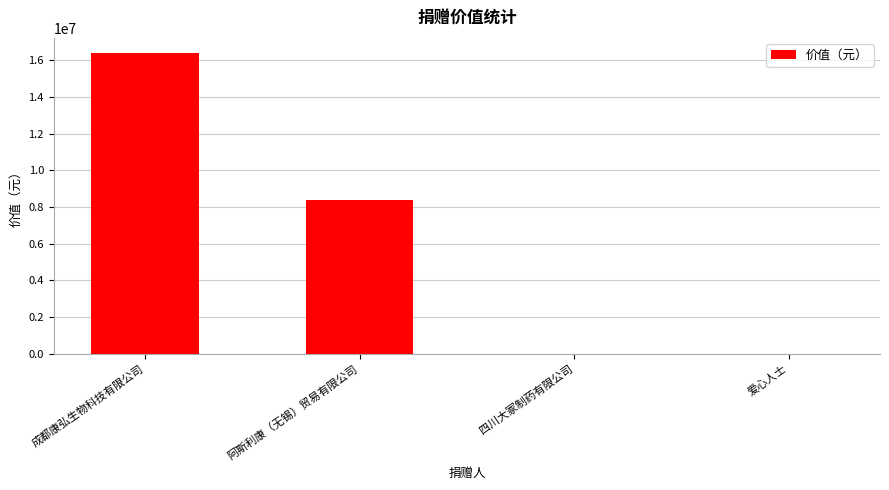

Does the chart contain stacked bars?

No